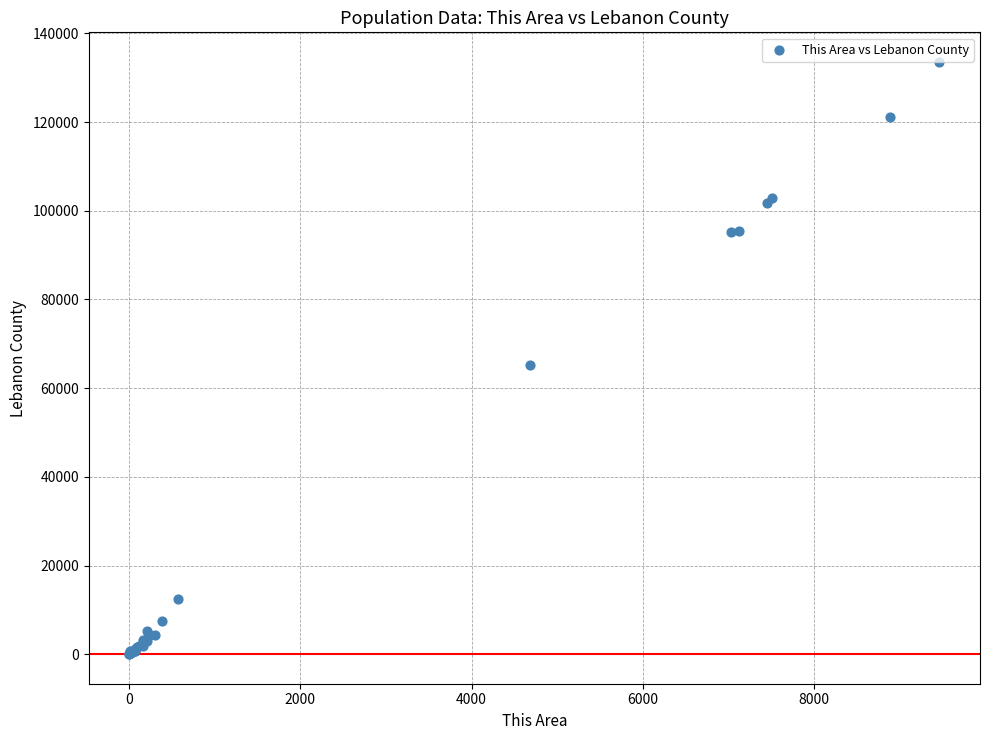

What Y value in the scatter plot is closest to 66796?

65161